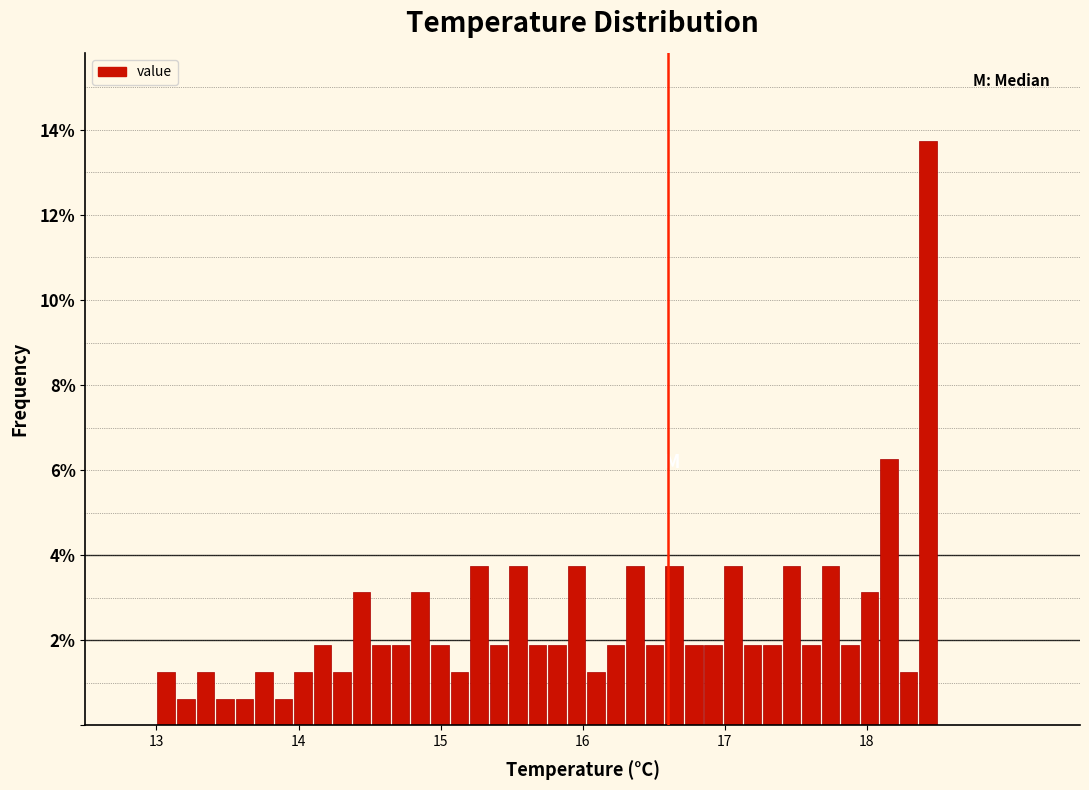

Read against the x-axis, roughly where is the centre of the tallest bar?

18.4